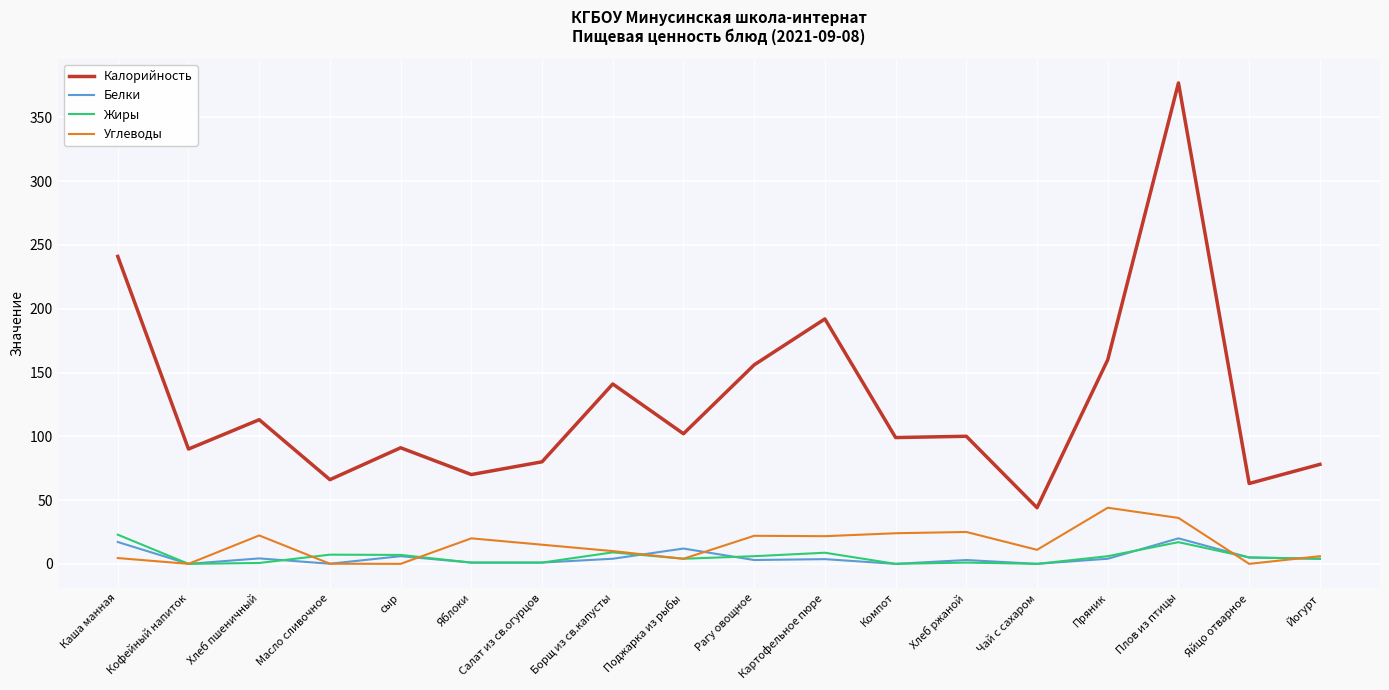

Is it true that Белки equals 17.1 at Каша манная?

True